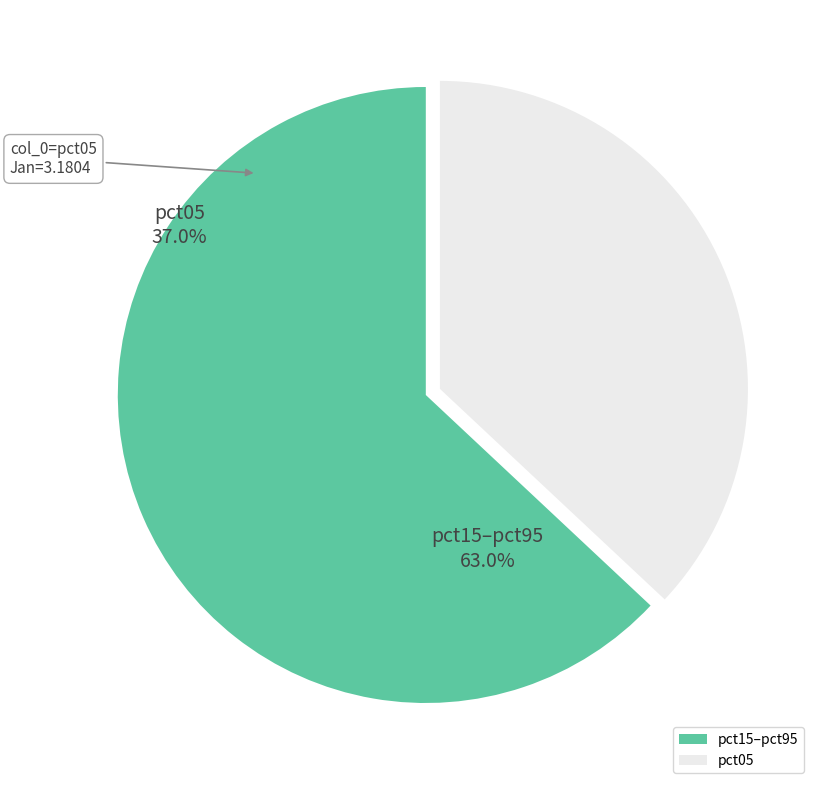

Is it true that pct15–pct95 is 76% of the pie?

False